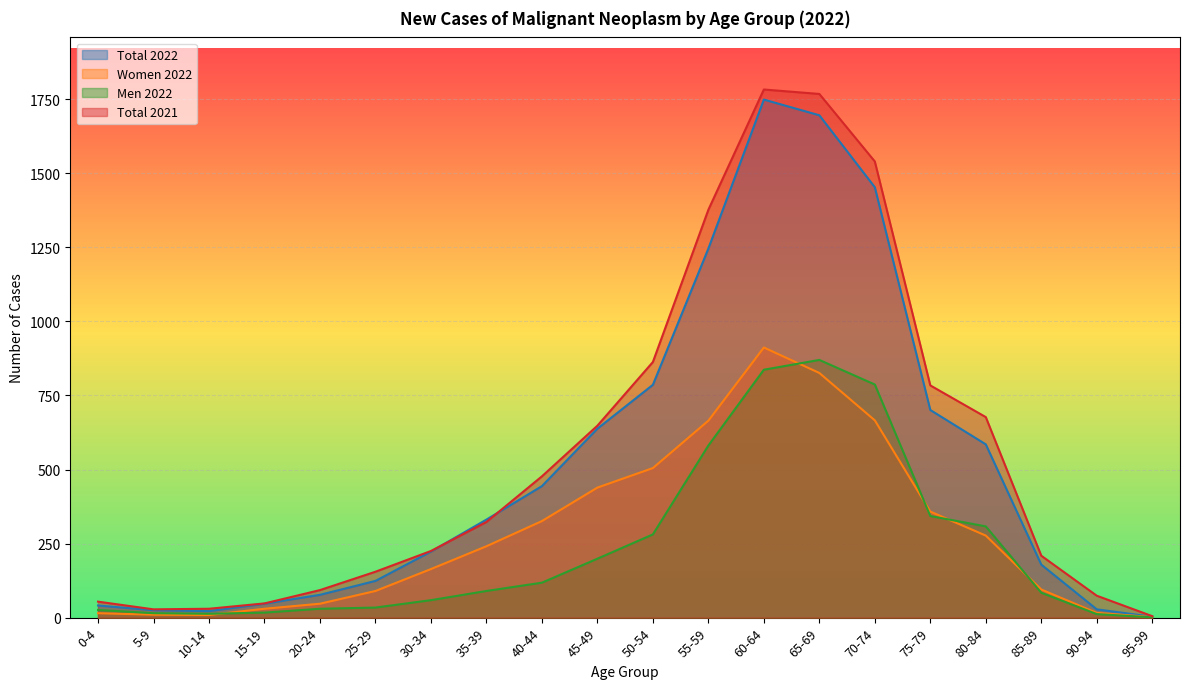

How many data points in Total 2022 are less than 331?

10